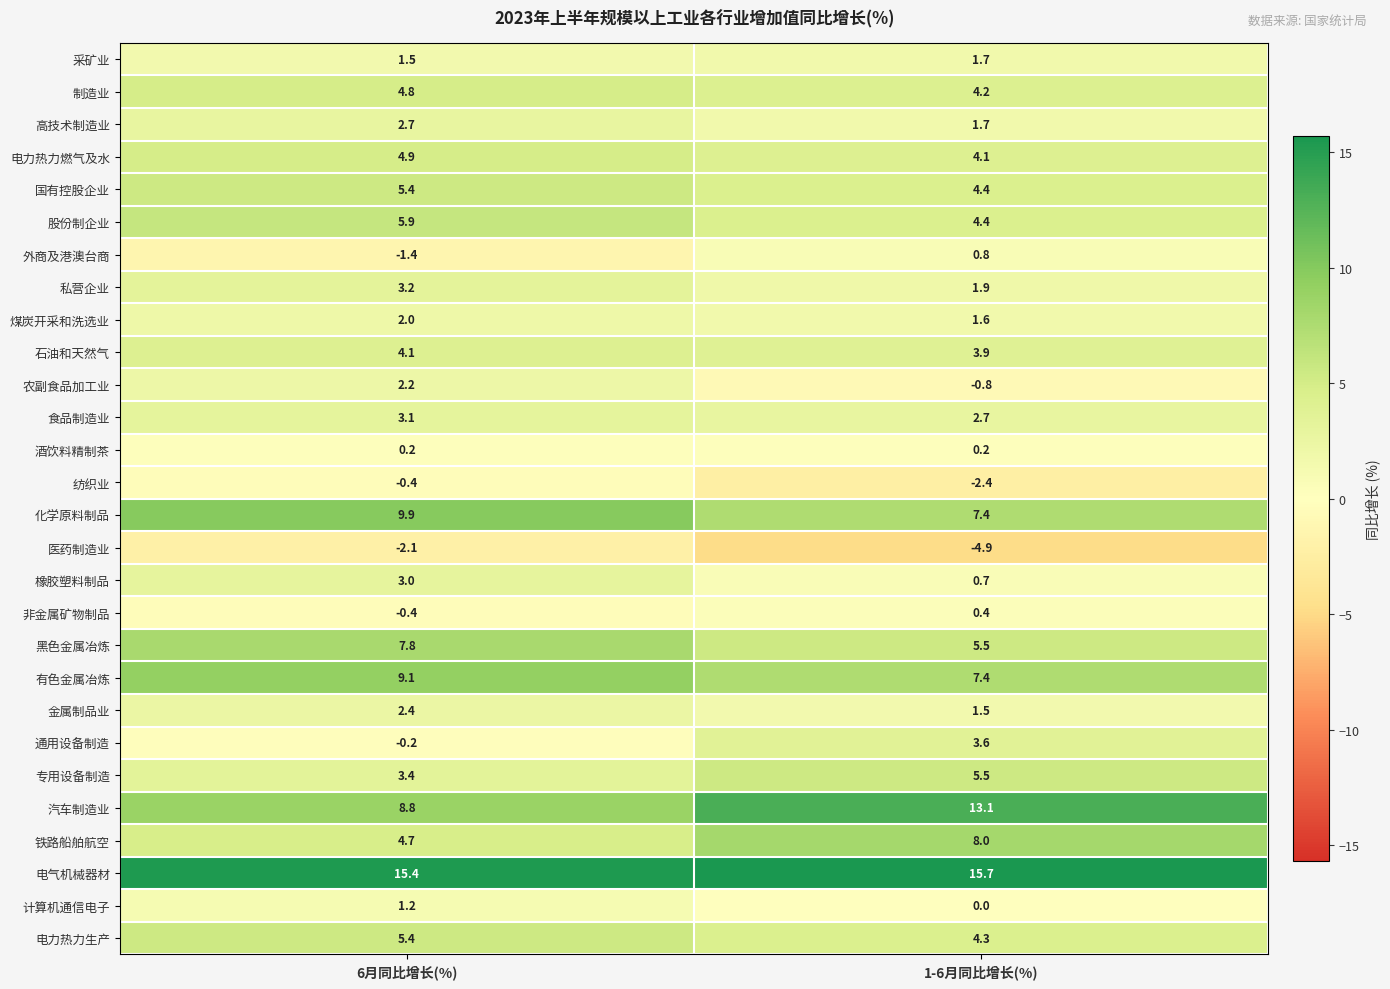

Read the 黑色金属冶炼 value at 1-6月同比增长(%).

5.5